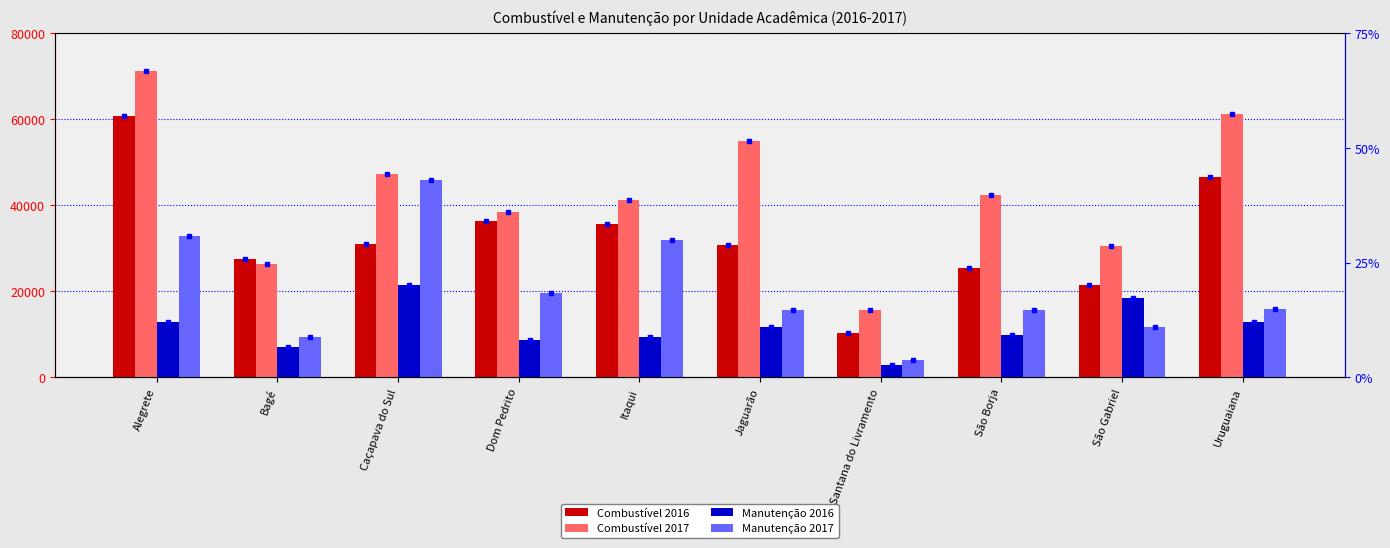

True or false: Combustível 2016 has a value of 46597.3 at Uruguaiana.

True